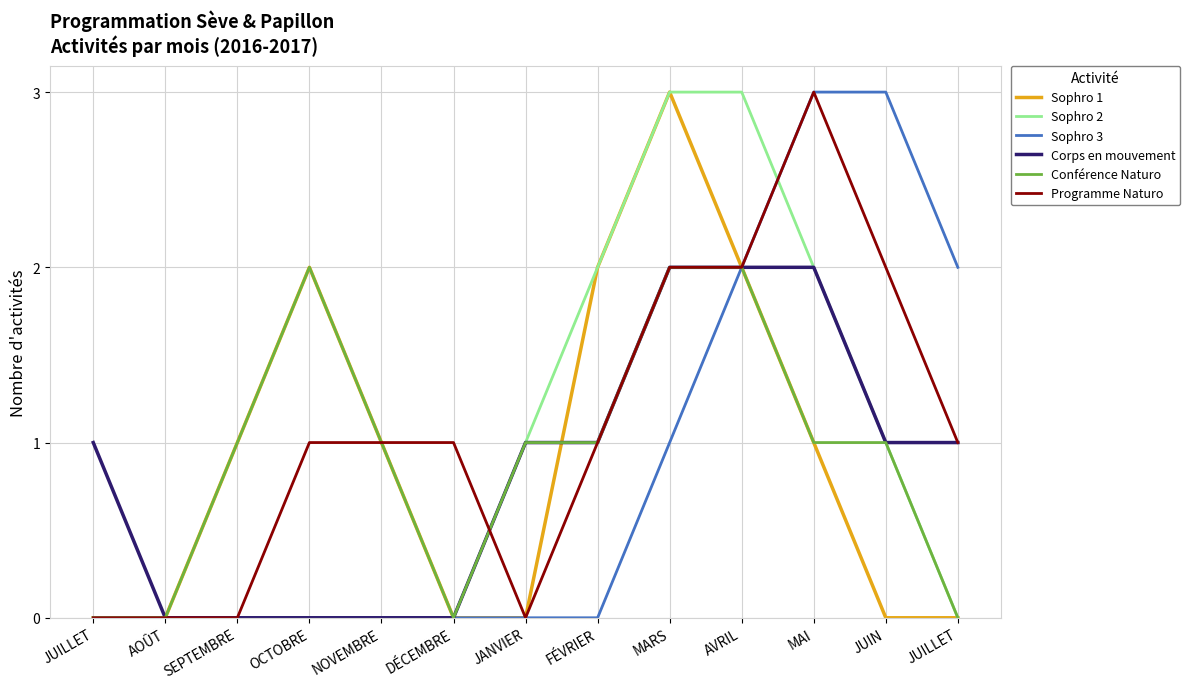

Between FÉVRIER and MAI, which series saw the biggest shift?

Sophro 3